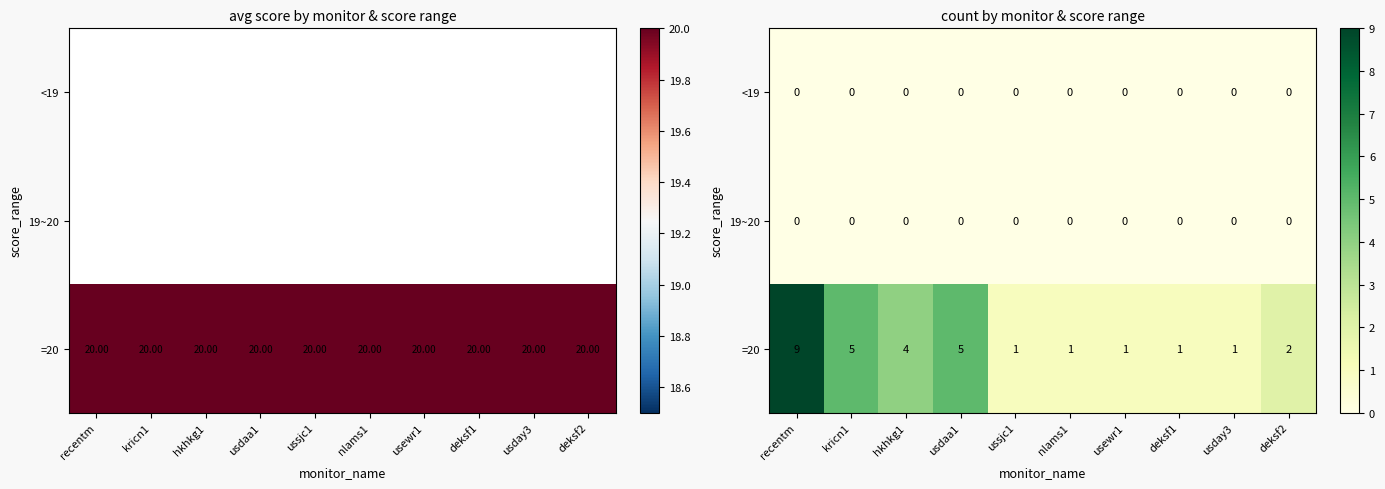

What is the difference between the =20 values at recentm and nlams1?

8